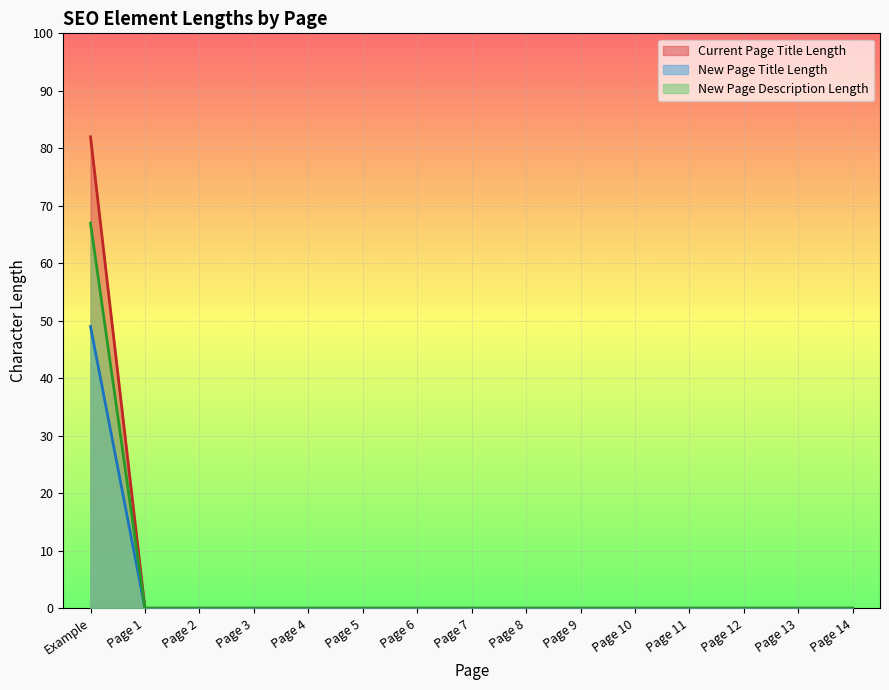

The Current Page Title Length series shows 0 at Page 2. True or false?

True